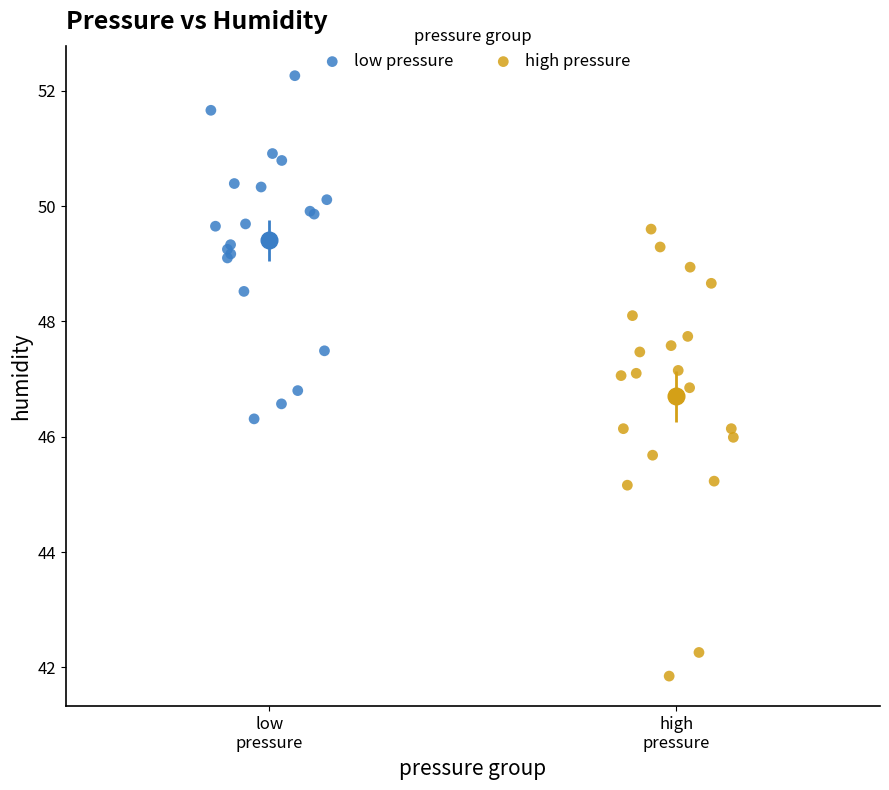

Which series reaches the minimum Y coordinate?

high pressure